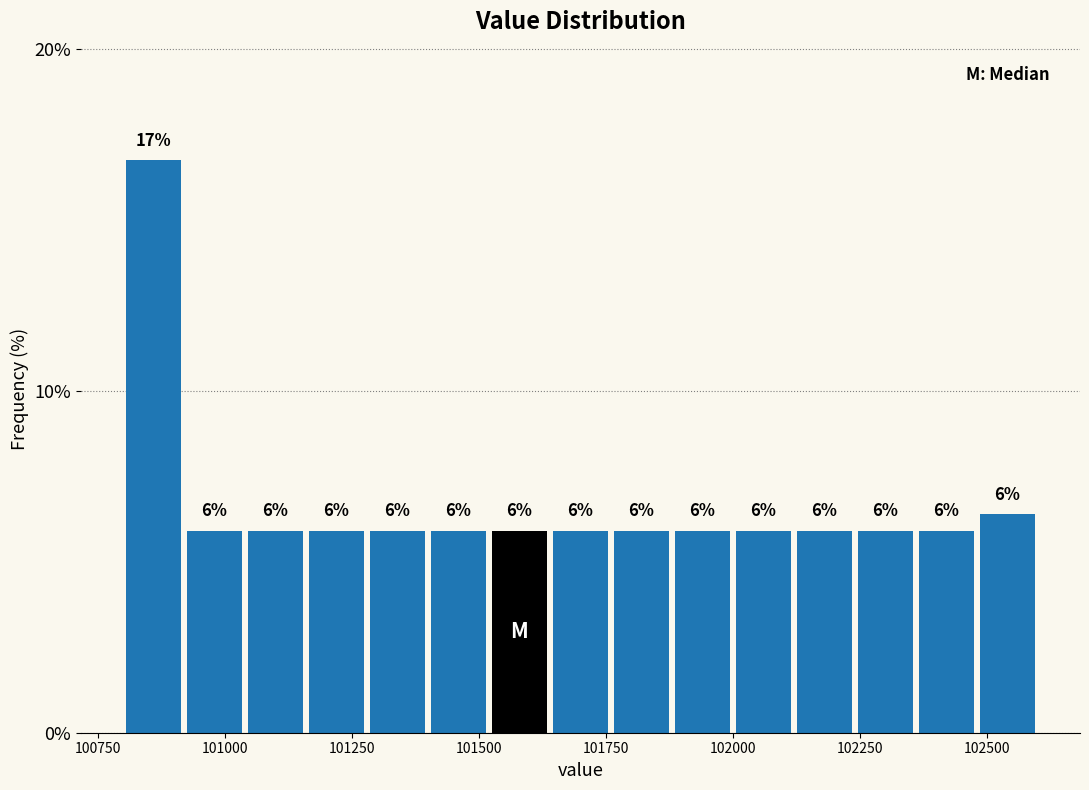

Around what value on the x-axis is the tallest bar? Give the approximate position of its centre, as read against the axis.

100850